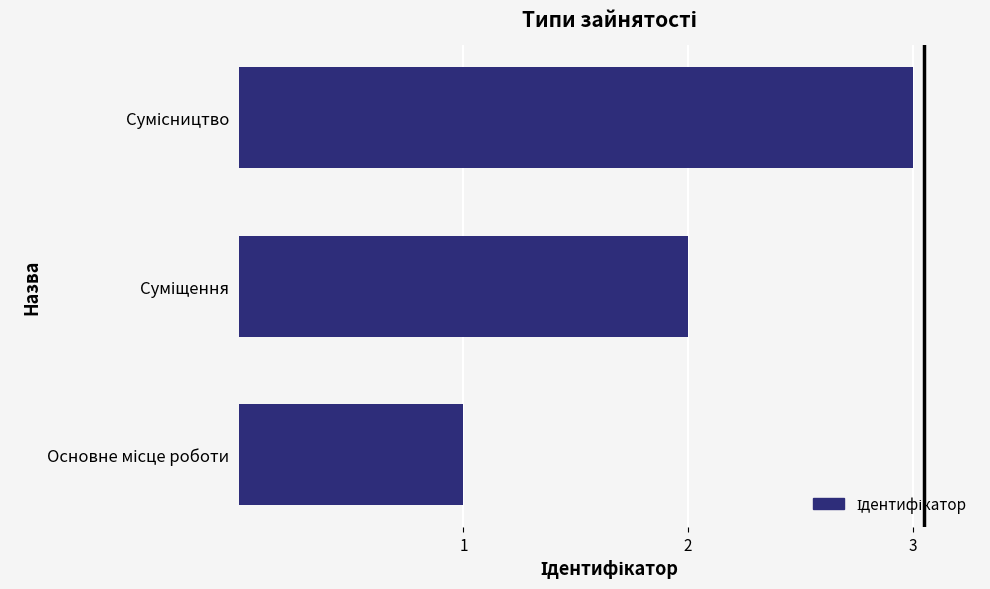

What is the greatest value displayed?

3